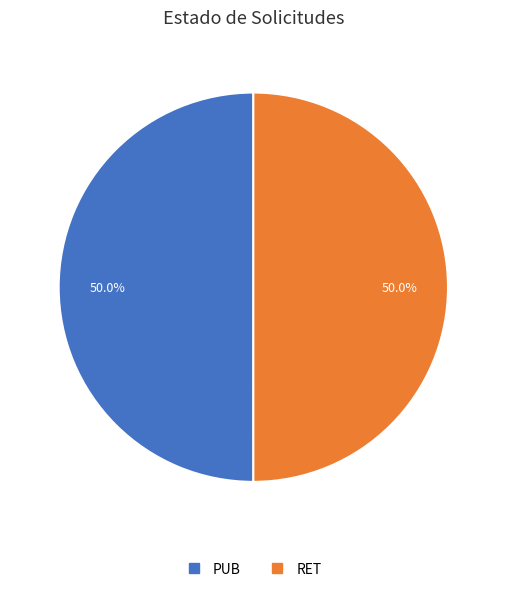

What portion of the pie excludes RET?

50.0%